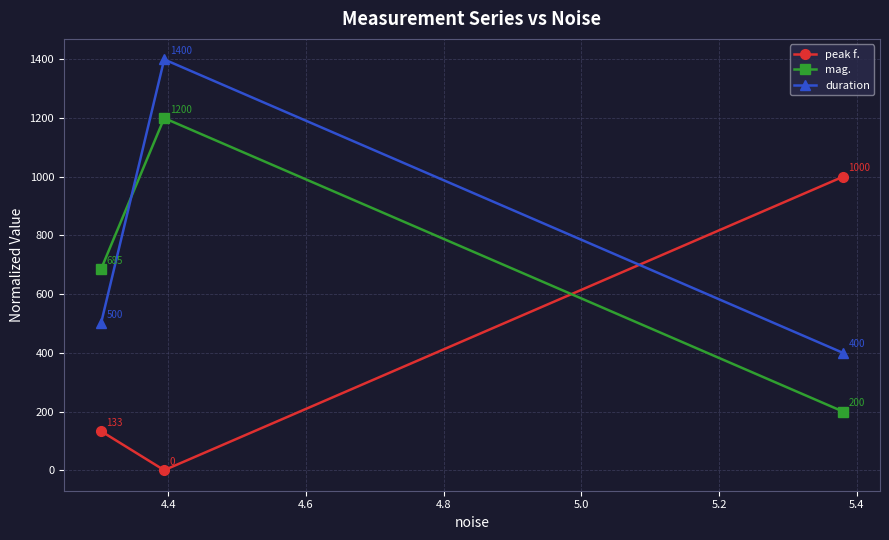

What is the value of the mag. point at the 1st from the left?

685.0